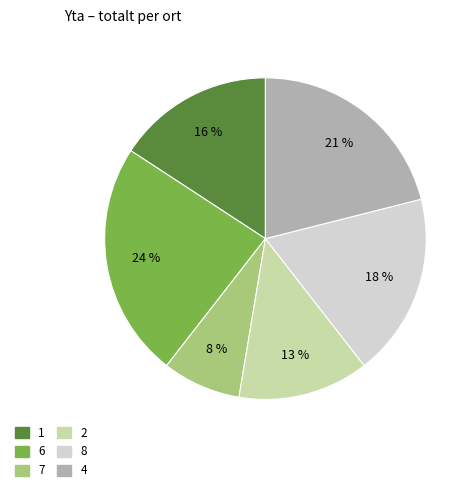

Which has a higher value, 1 or 8?

8